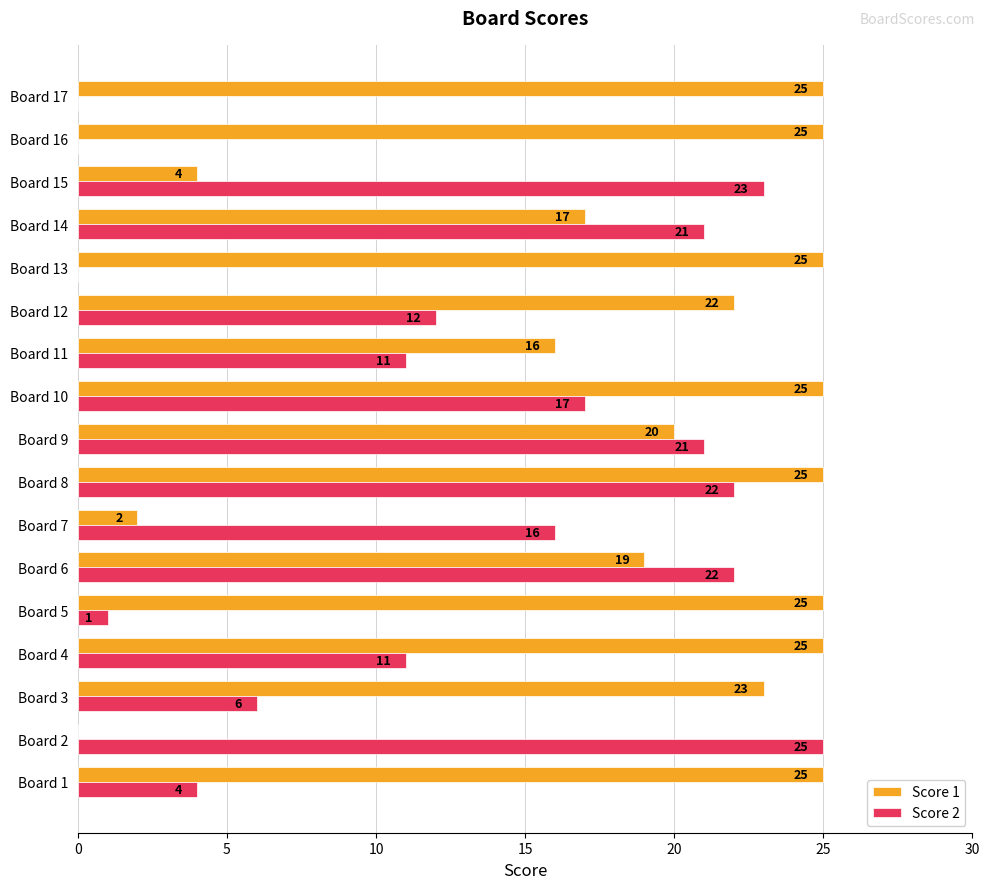

What are all the series names shown in the legend?

Score 1, Score 2